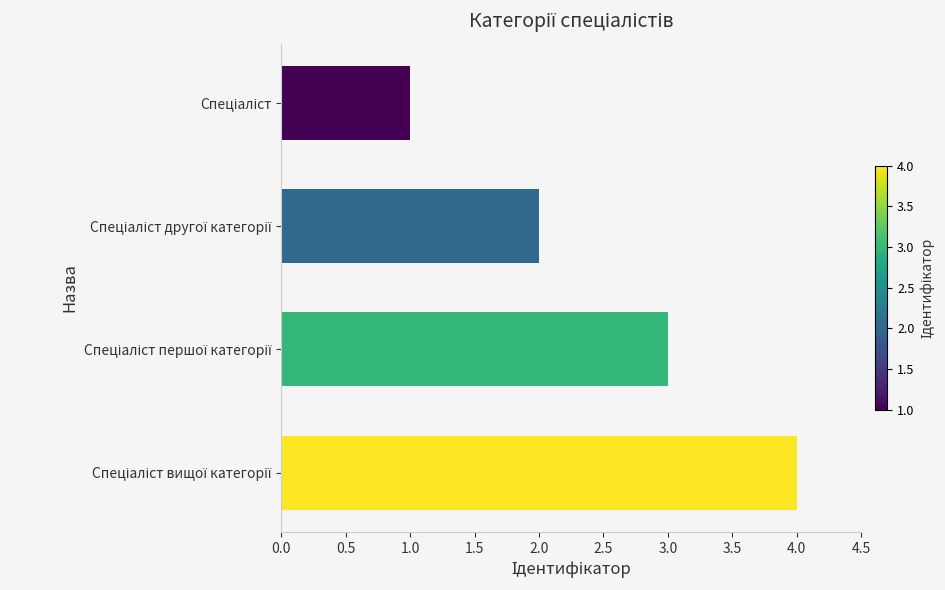

What is the sum of all values?

10